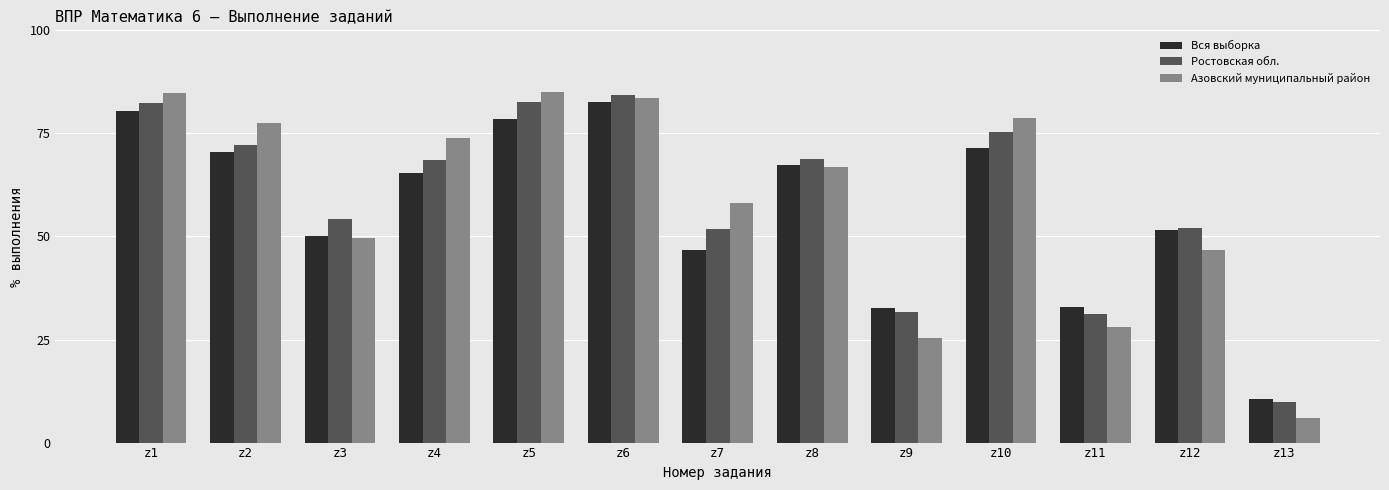

True or false: Азовский муниципальный район has a value of 83.6 at z6.

True